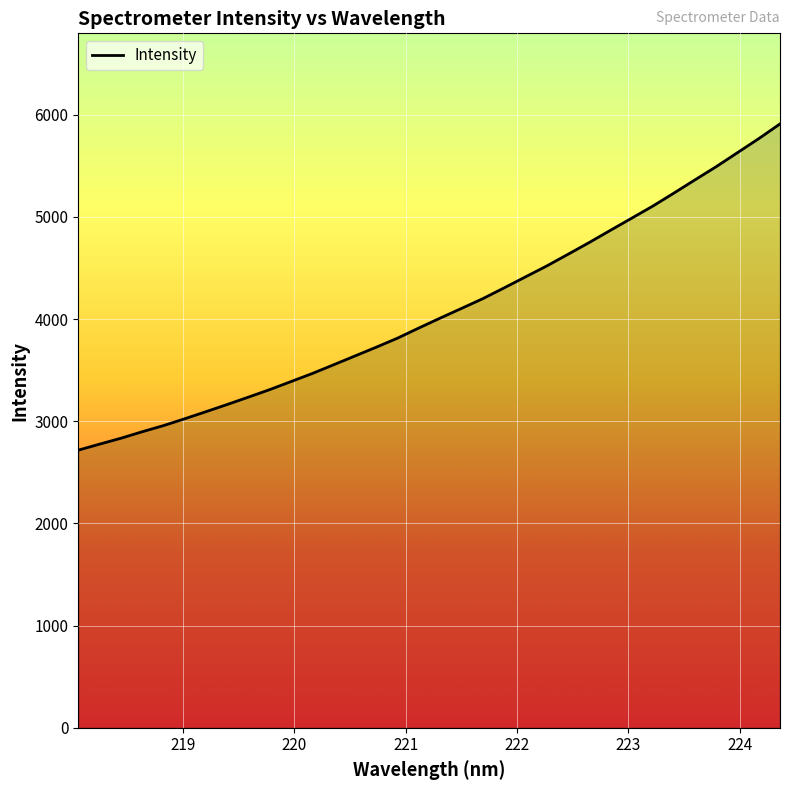

What is the difference between the maximum and minimum values?

3193.6